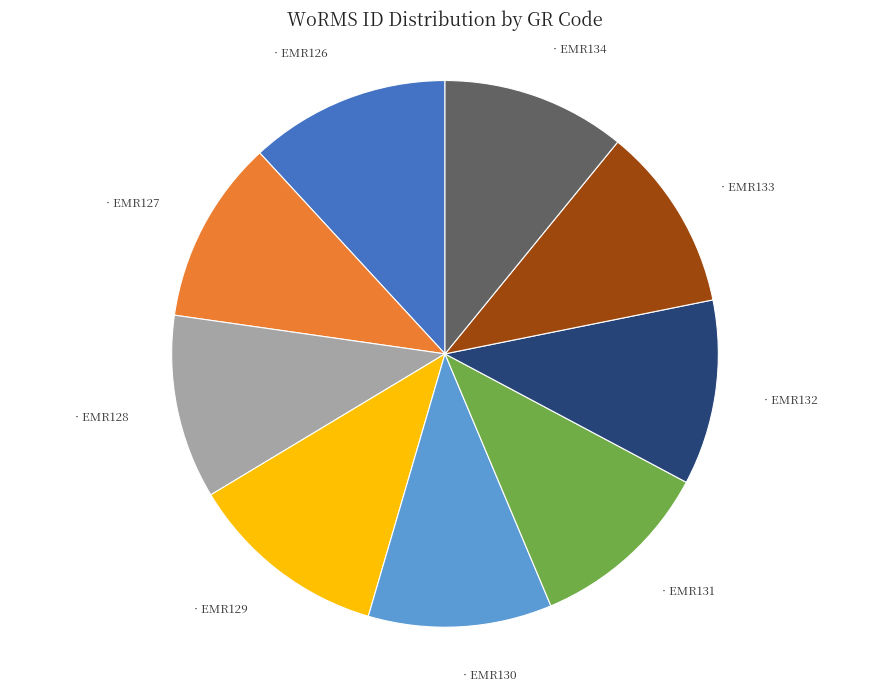

Does any single category account for the majority?

No